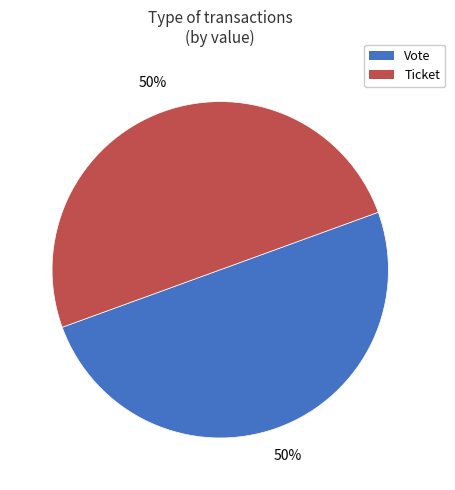

To the nearest percent, what is the average slice percentage?

50%